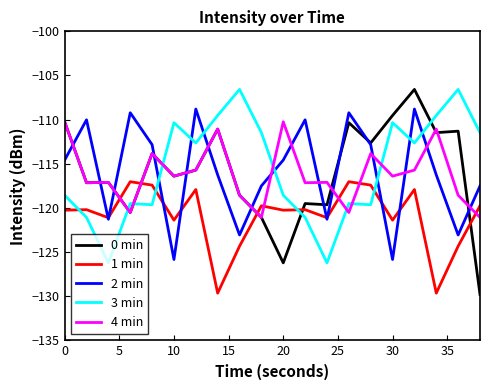

Does the chart display data point markers on the line(s)?

No